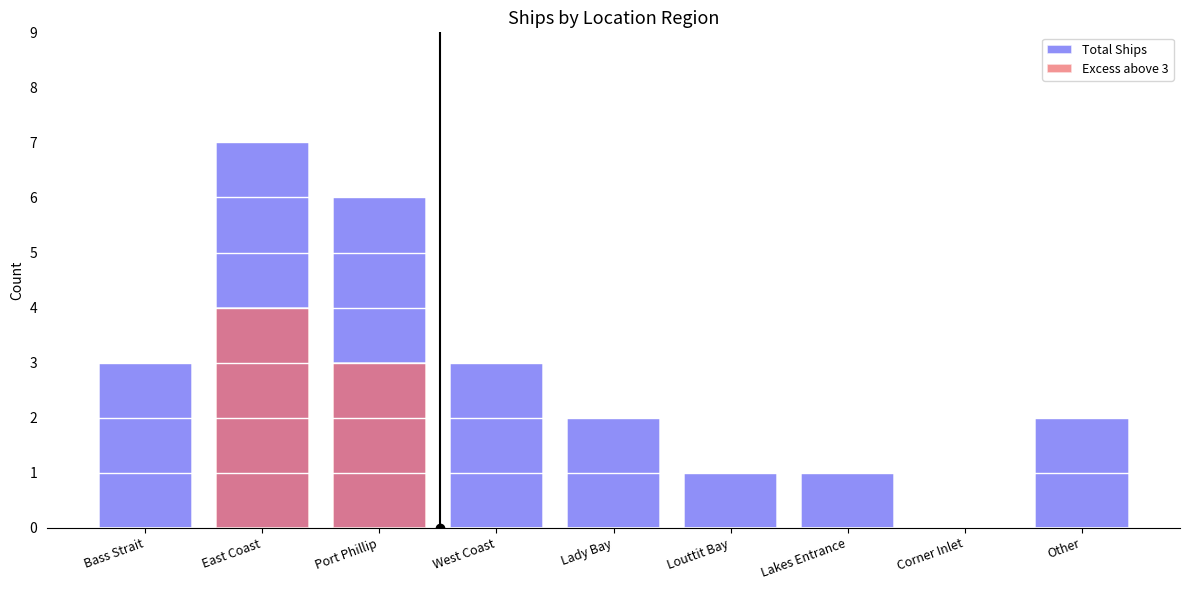

The Total Ships series shows 3 at Lady Bay. True or false?

False